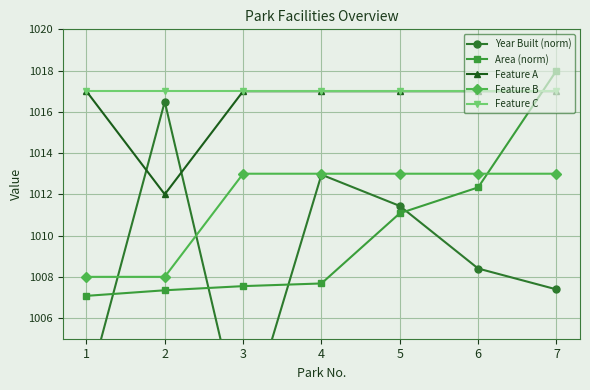

The value of Feature B at 6 is 1715.6. True or false?

False